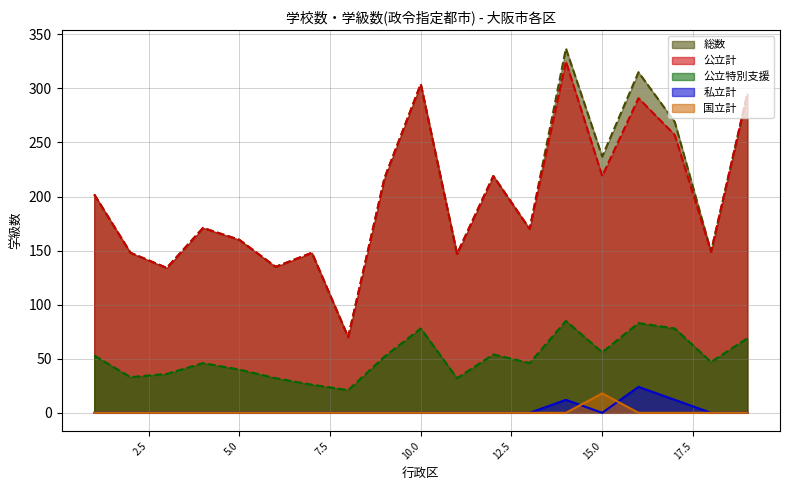

How many interior local peaks does the 公立計 series have?

6